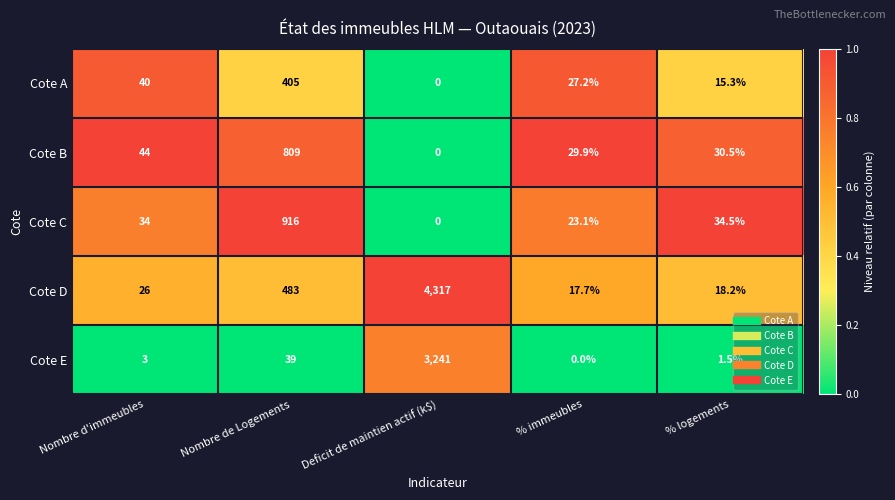

What is the maximum value for Cote C?

916.0